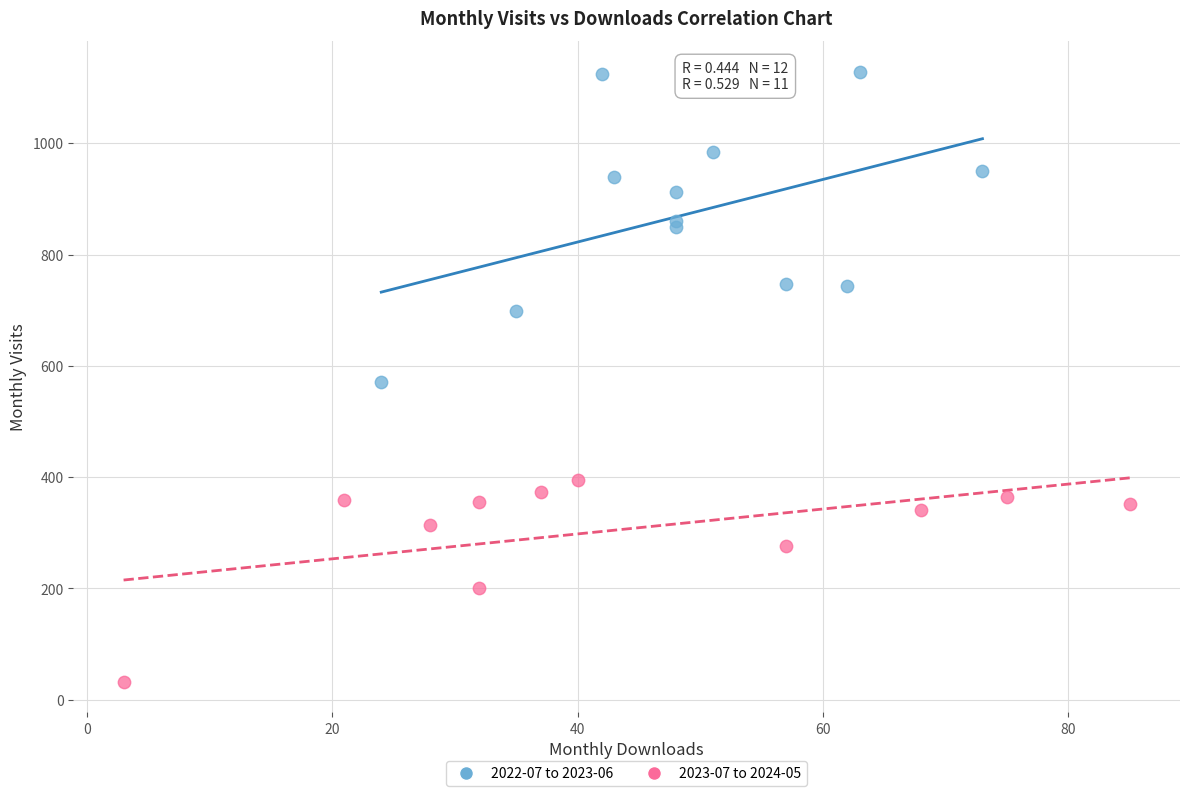

Which series reaches the maximum Y coordinate?

2022-07 to 2023-06